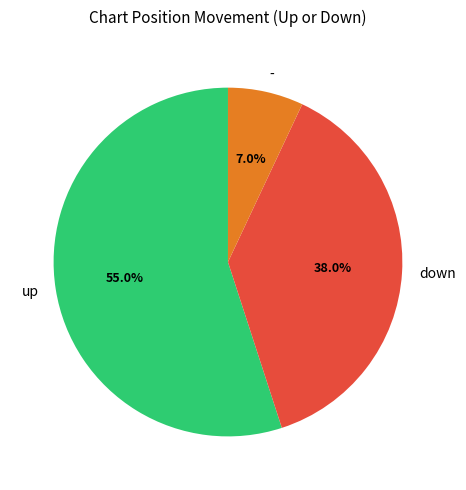

What percentage is the - slice, to the nearest percent?

7%